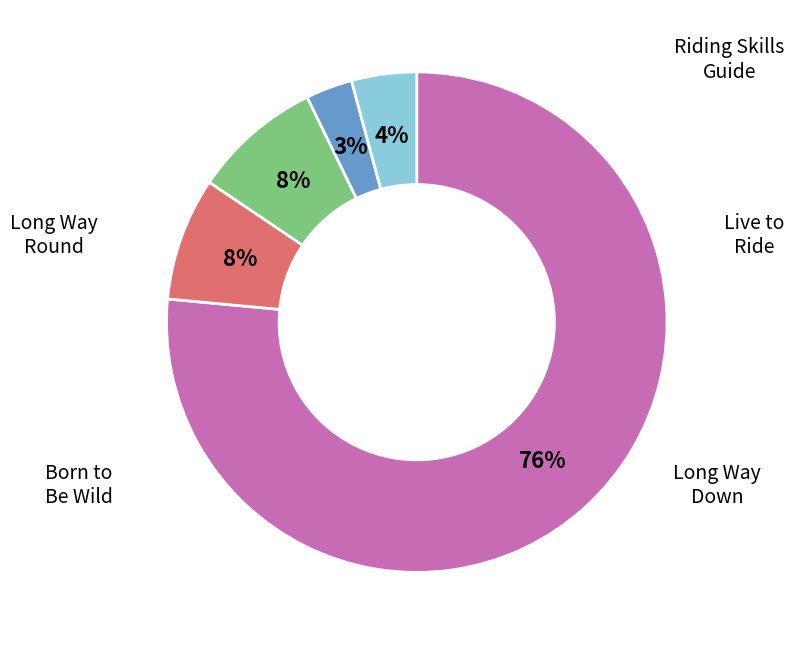

How many segments does this pie chart have?

5